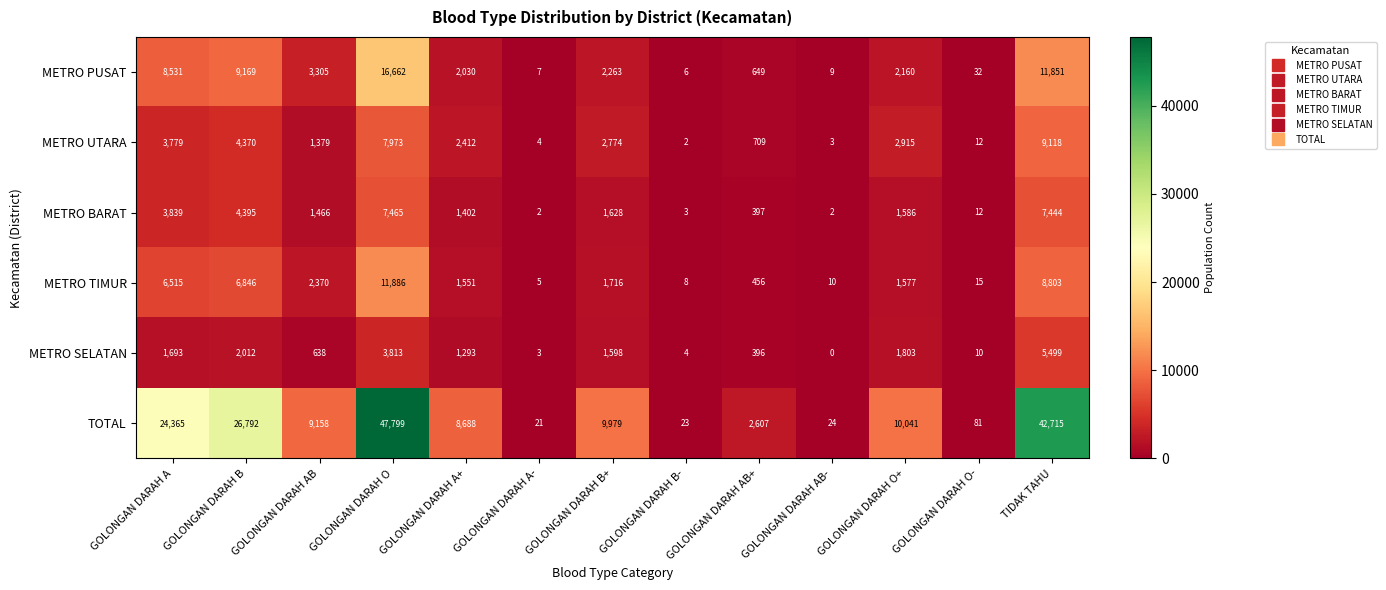

How many data points does each series have?

13